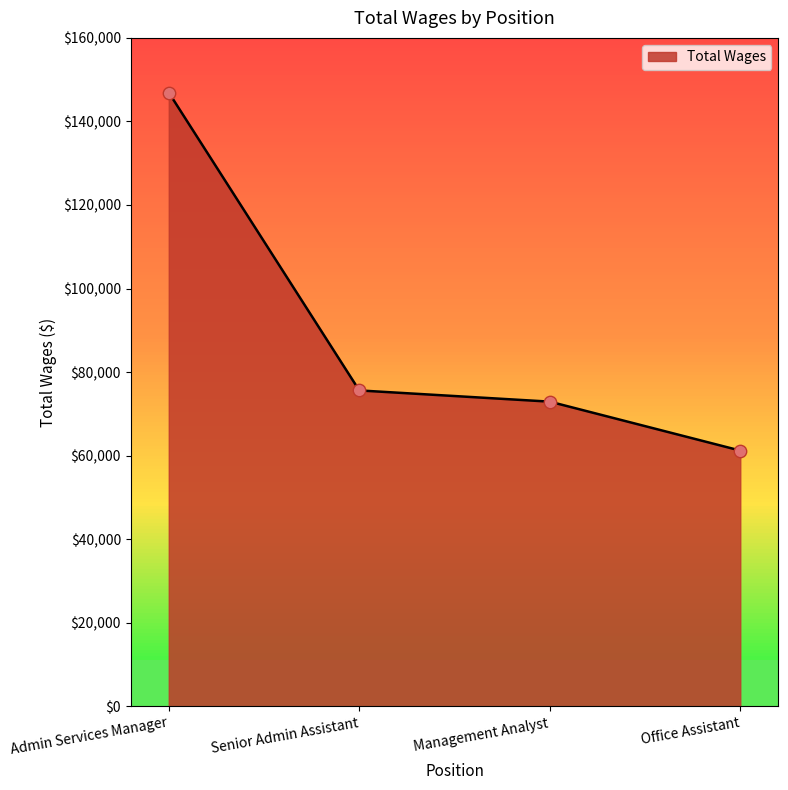

What is the change in value from Senior Admin Assistant to Office Assistant?

-14398